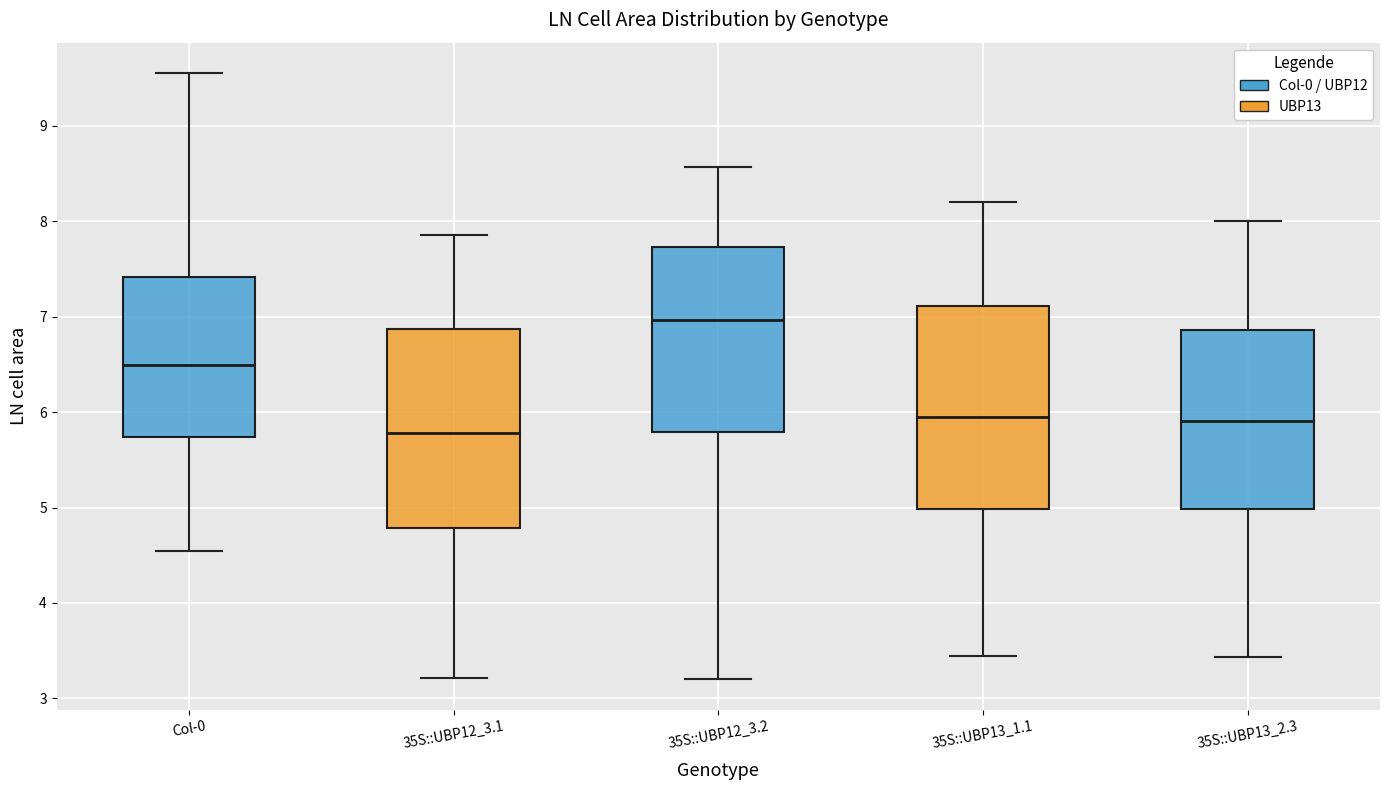

Reading left to right, read every box against the y-axis: the position of its median line, the range the box covers, and the ends of its whiskers. The values are not printed on the chart, so give them approximately, as read against the axis.

Col-0: median 6.5, box 5.7 to 7.4, whiskers 4.5 to 9.6
35S::UBP12_3.1: median 5.8, box 4.8 to 6.9, whiskers 3.2 to 7.9
35S::UBP12_3.2: median 7.0, box 5.8 to 7.7, whiskers 3.2 to 8.6
35S::UBP13_1.1: median 5.9, box 5.0 to 7.1, whiskers 3.4 to 8.2
35S::UBP13_2.3: median 5.9, box 5.0 to 6.9, whiskers 3.4 to 8.0